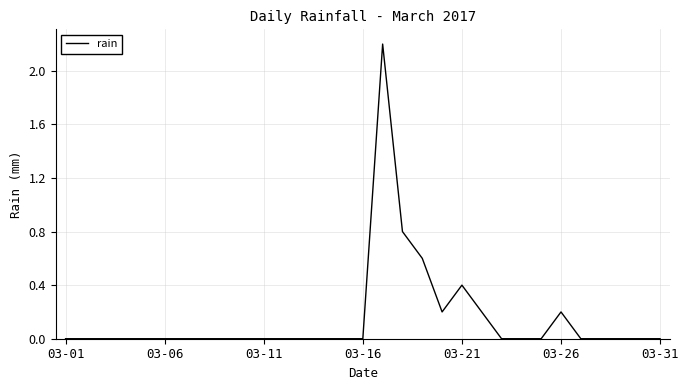

What is the sum of all values?

4.6